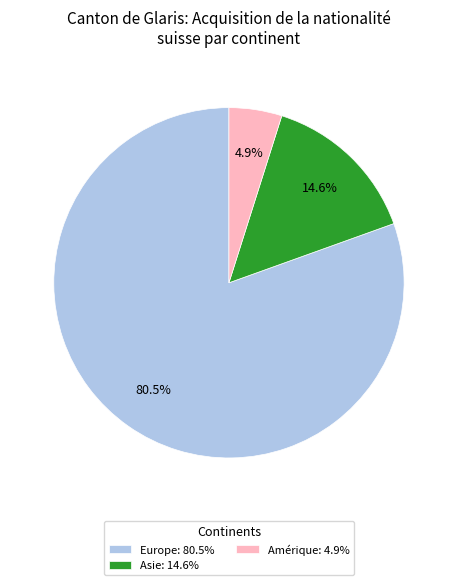

What is the smallest slice in the pie chart?

Amérique: 4.9%